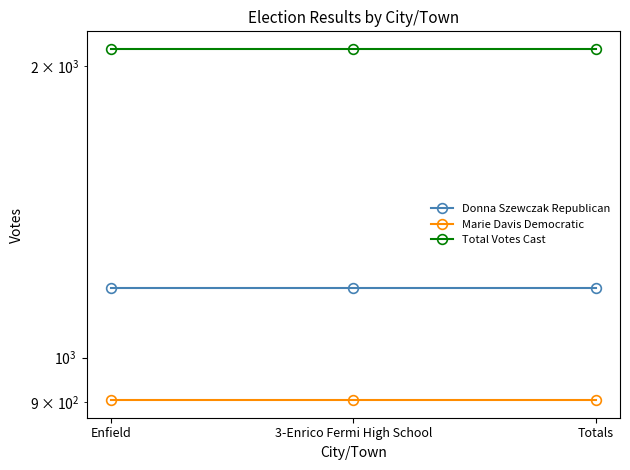

Rank the series at Totals from lowest to highest value.

Marie Davis Democratic, Donna Szewczak Republican, Total Votes Cast